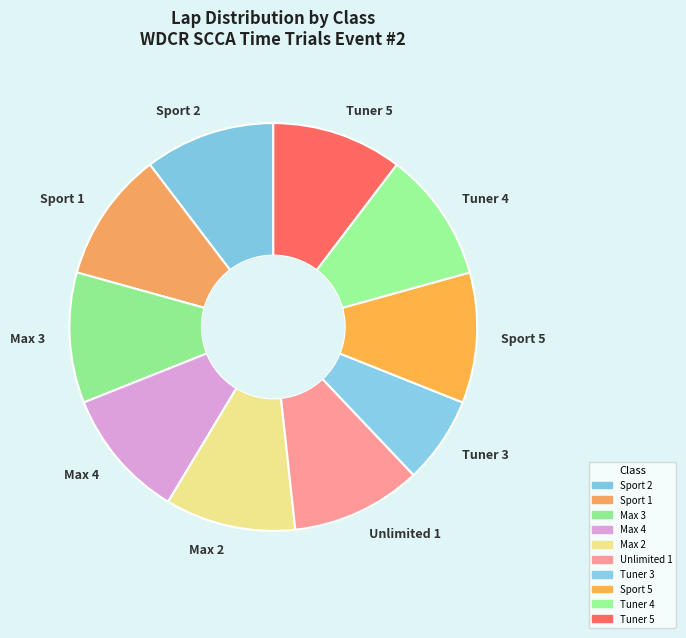

How many segments does this pie chart have?

10